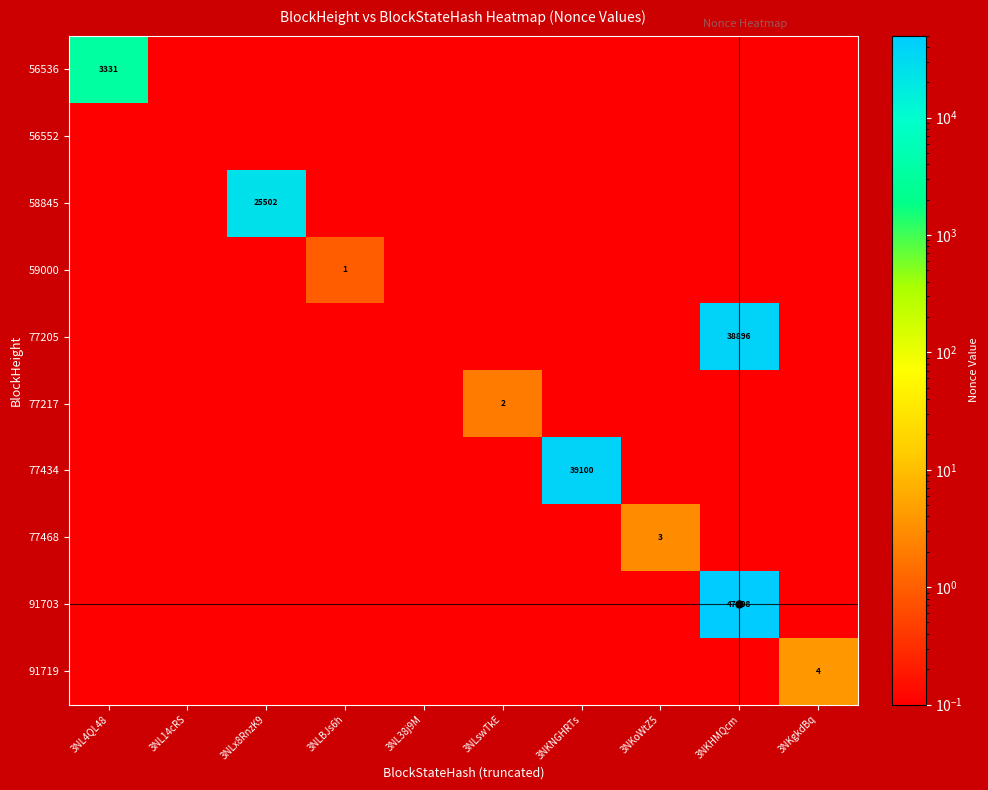

Rank the series by their maximum value, from highest to lowest.

91703, 77434, 77205, 58845, 56536, 91719, 77468, 77217, 59000, 56552